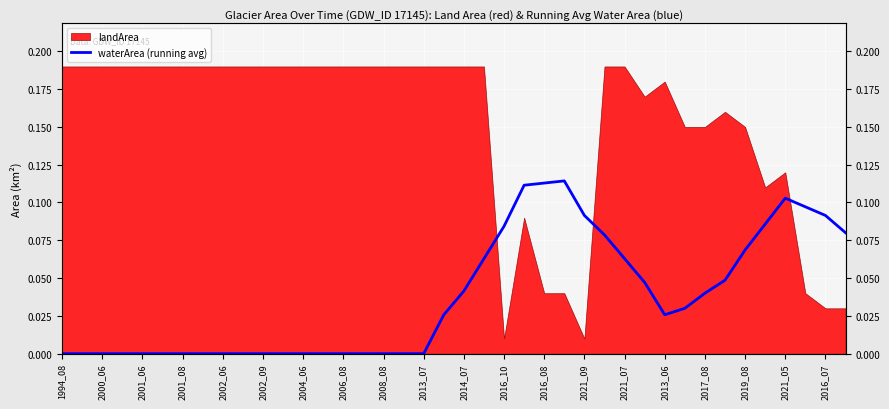

The value at 2013_06 is 0.0. True or false?

True